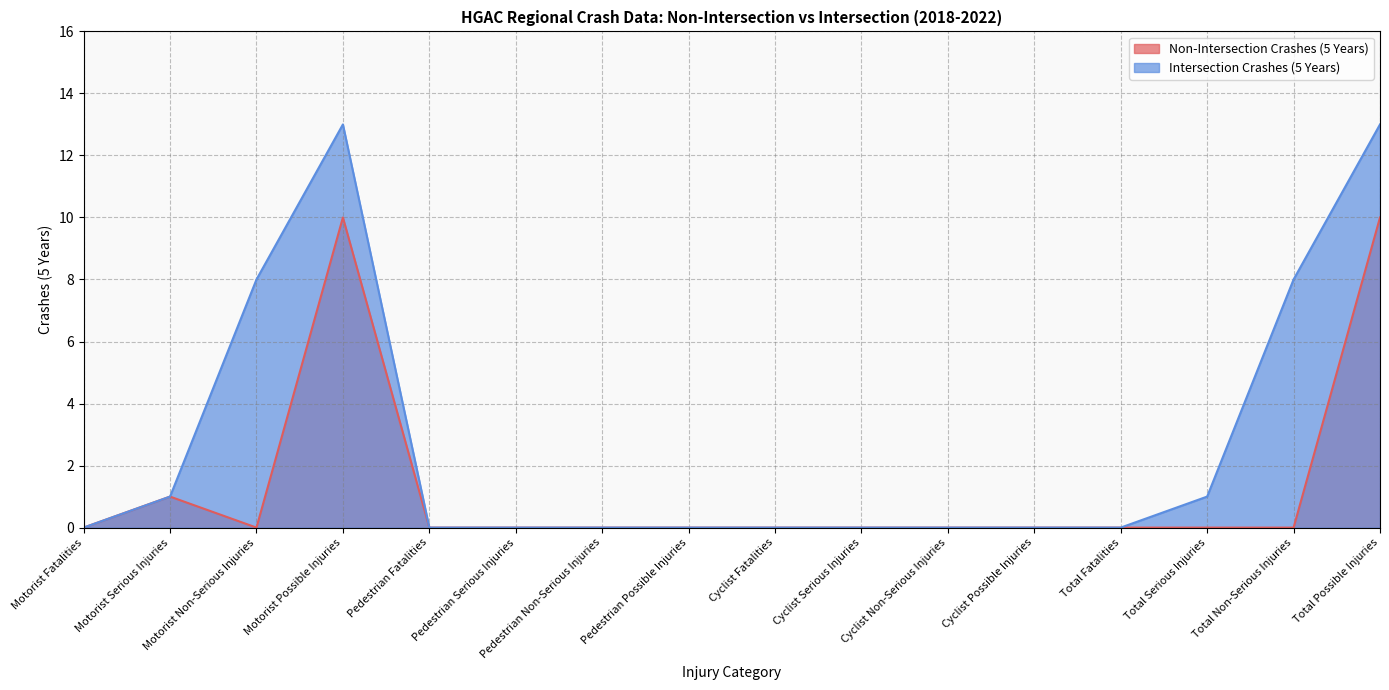

How many values in the Intersection Crashes (5 Years) series exceed 0?

6